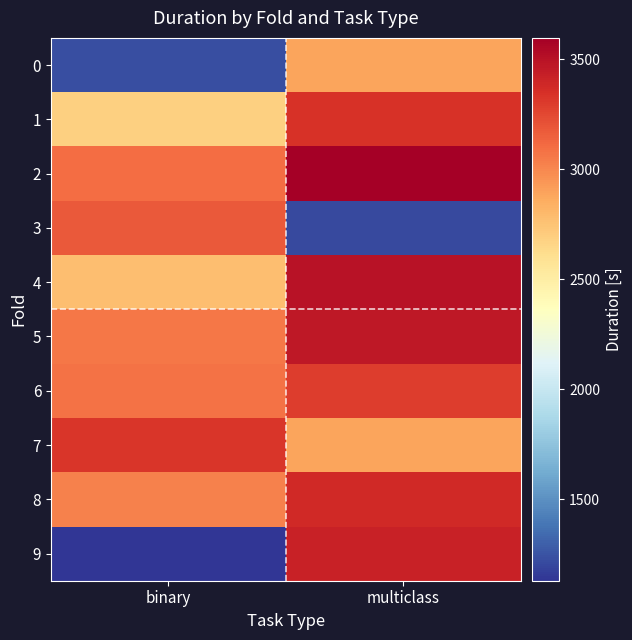

Which has a higher value, multiclass or binary?

multiclass